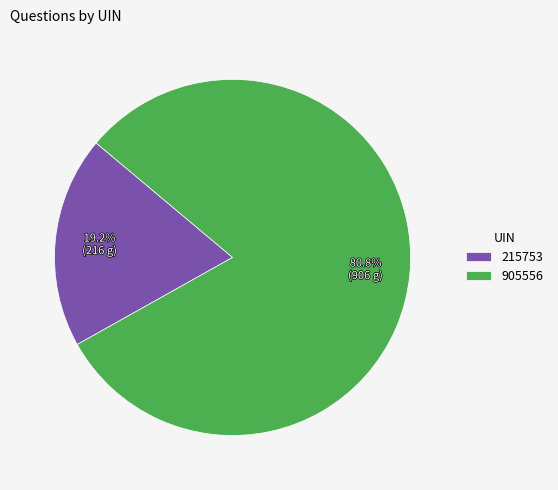

Does any single category account for the majority?

Yes